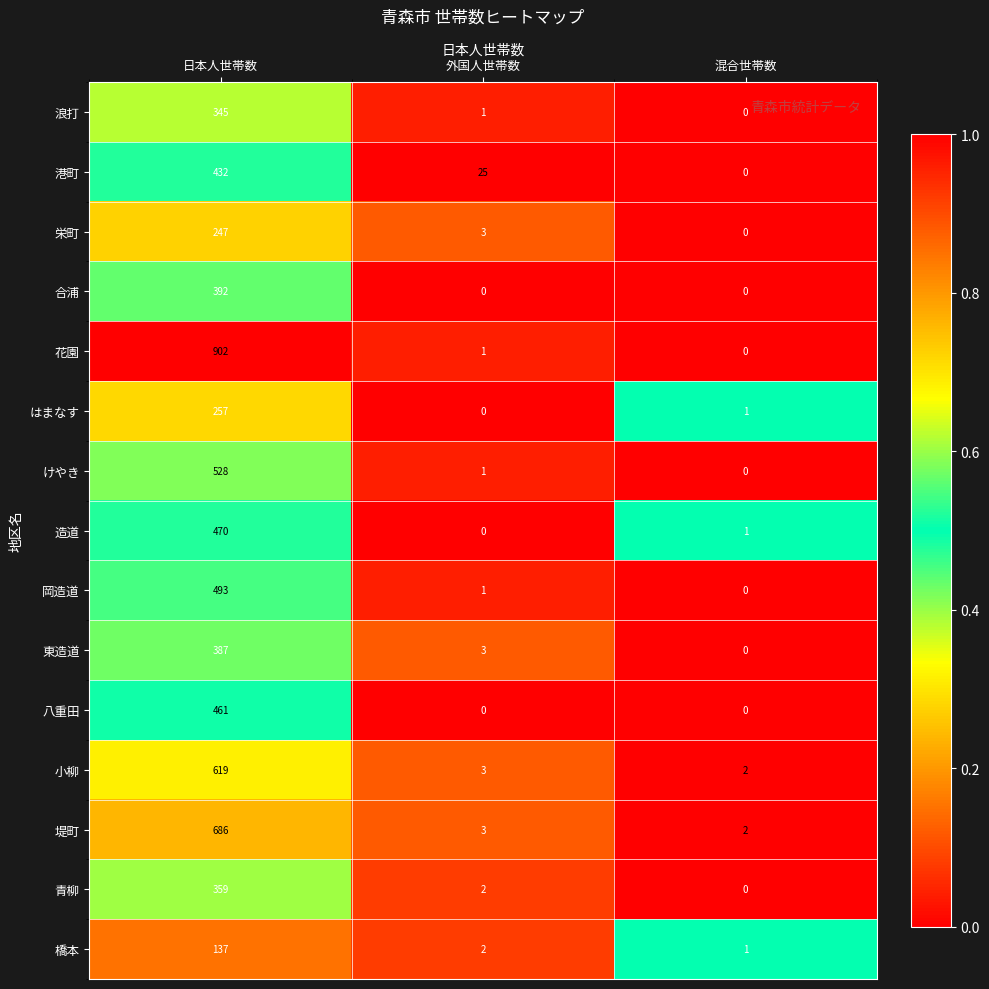

At which label is 堤町 closest to 344?

外国人世帯数